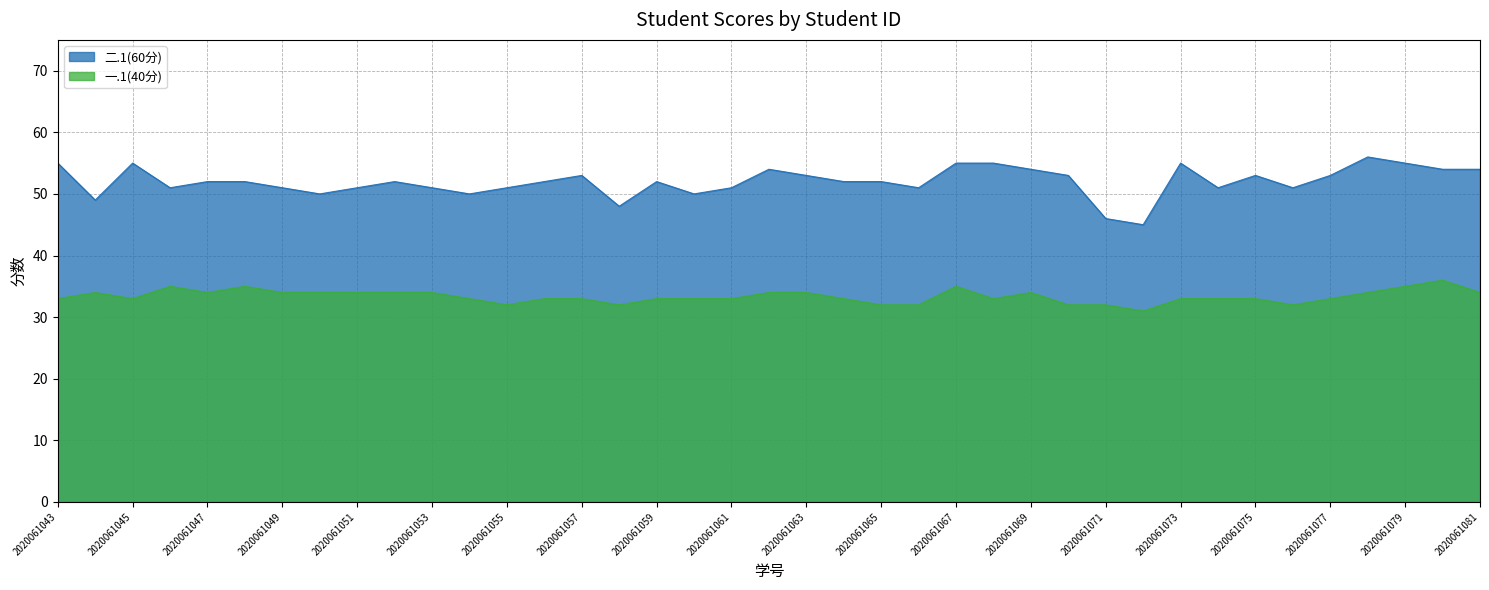

True or false: 二.1(60分) has more than 1 points higher than both neighbors.

True